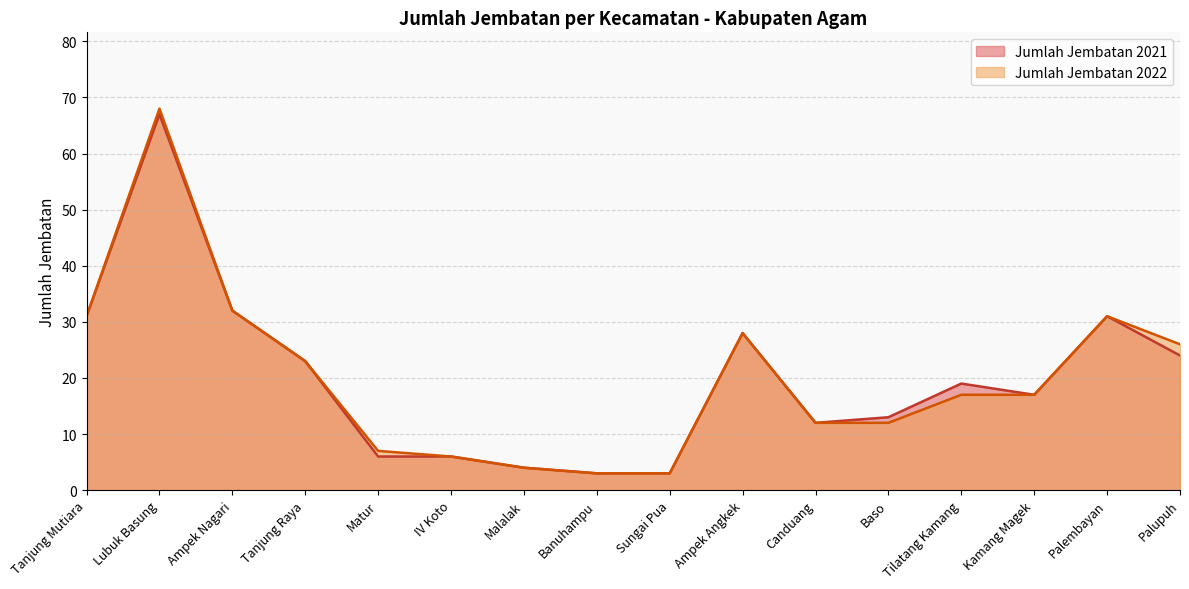

Does the chart display data point markers on the line(s)?

No